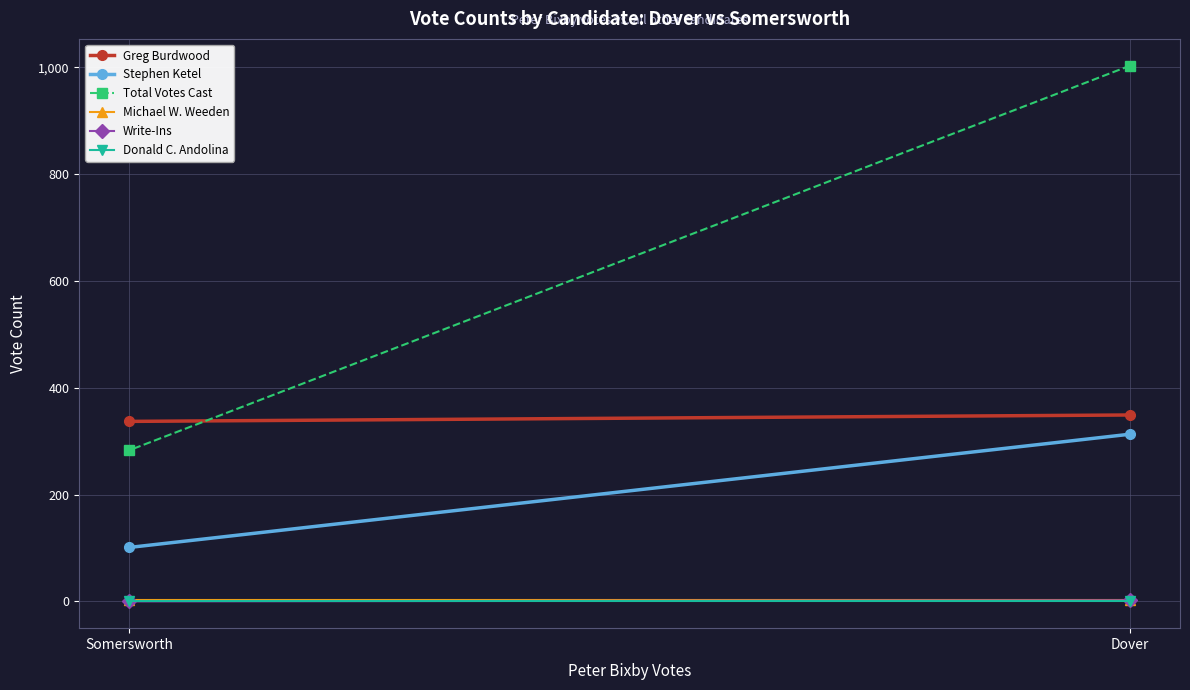

What is the label of the 2nd point from the right?

Dover